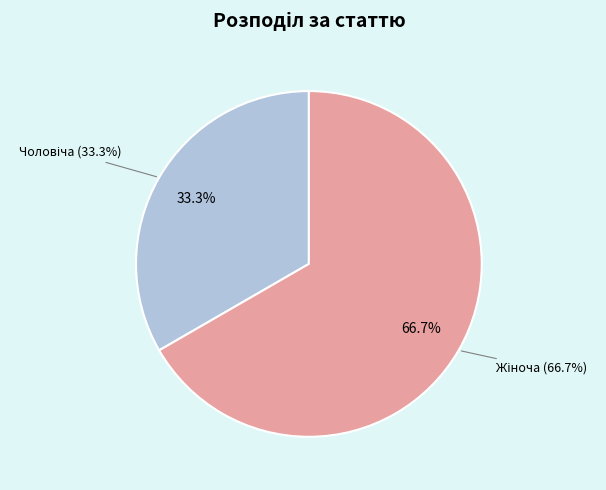

Which slice is the largest?

Жіноча